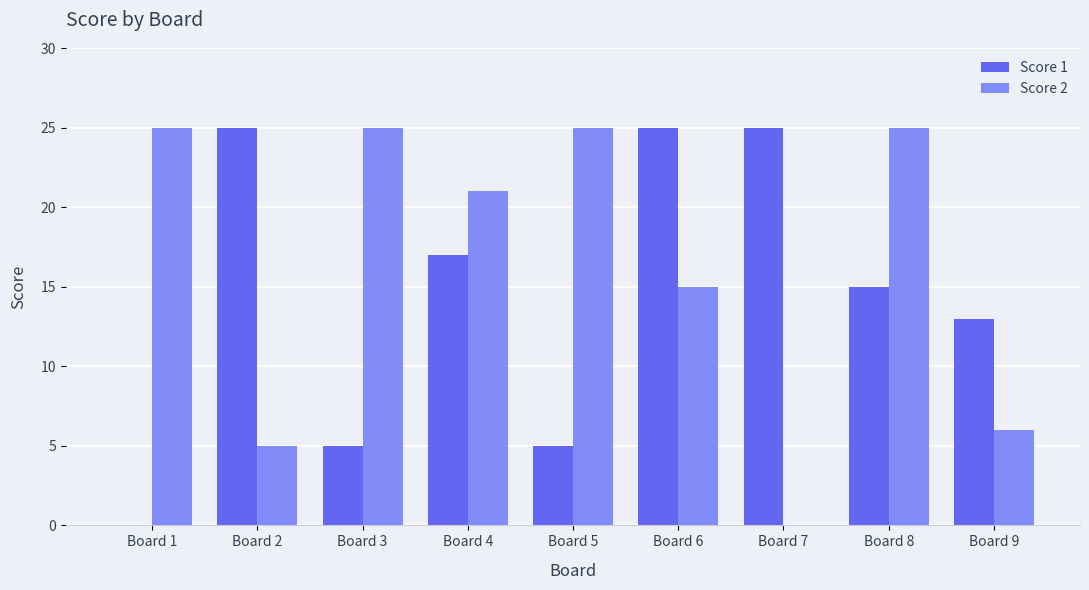

What are all the series names shown in the legend?

Score 1, Score 2